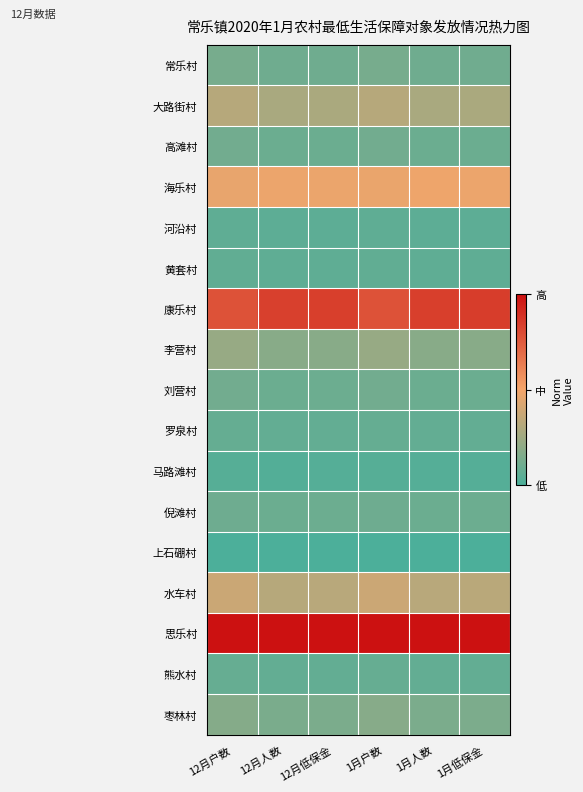

Between 1月户数 and 12月户数, which is larger?

1月户数